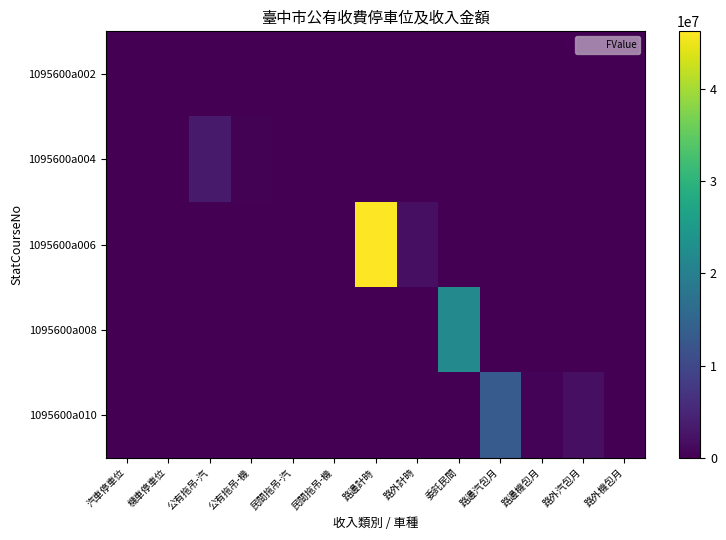

How many series are shown in this chart?

5